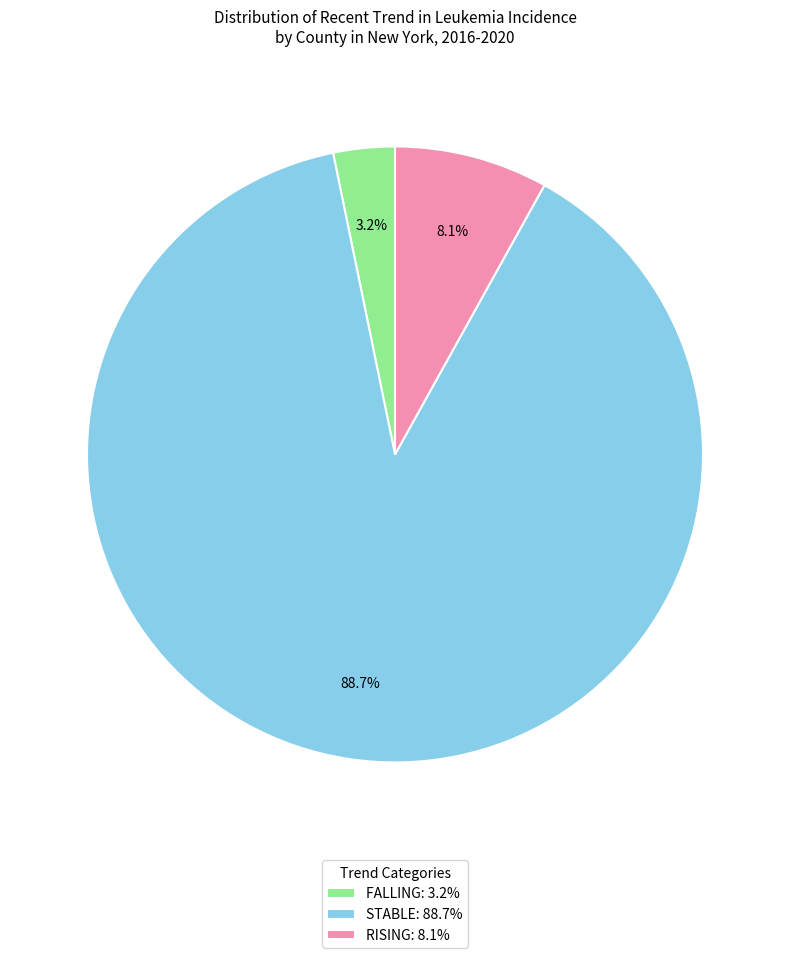

Rank the categories by value from highest to lowest.

STABLE: 88.7%, RISING: 8.1%, FALLING: 3.2%